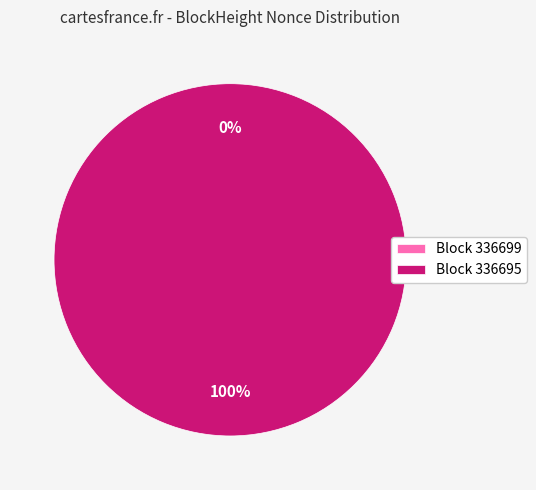

Count the number of slices in the pie.

2